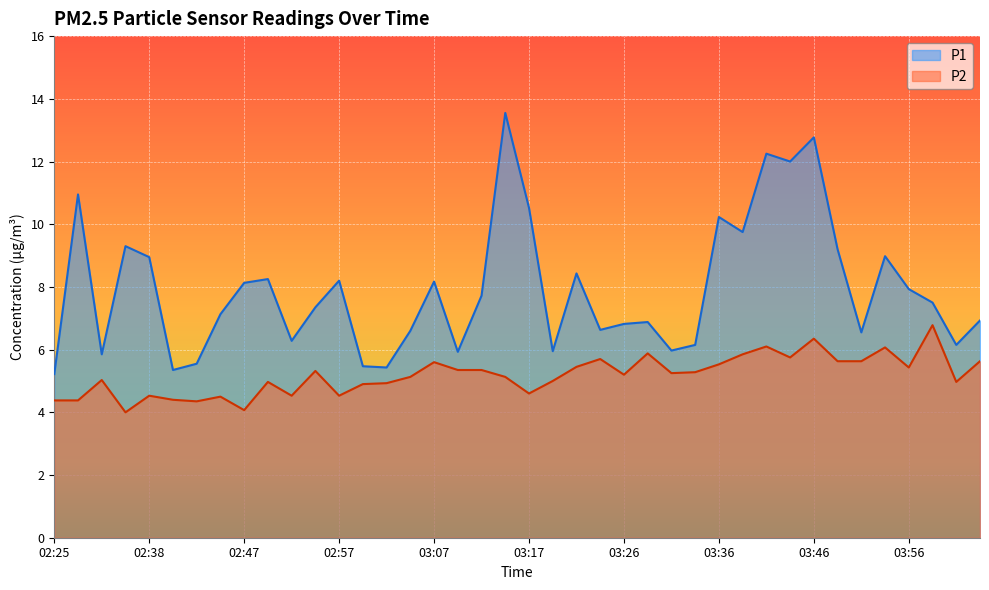

How many series are shown in this chart?

2